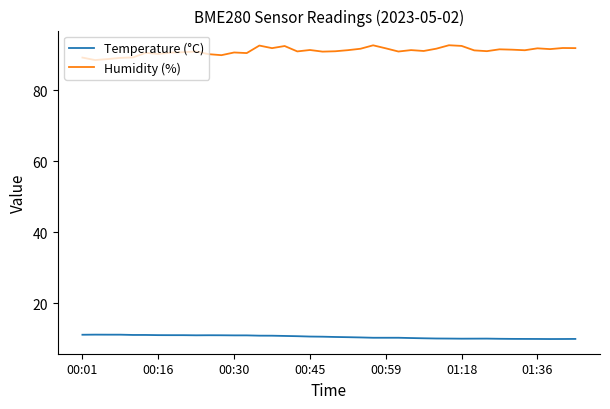

True or false: Temperature (°C) and Humidity (%) intersect in this chart.

False